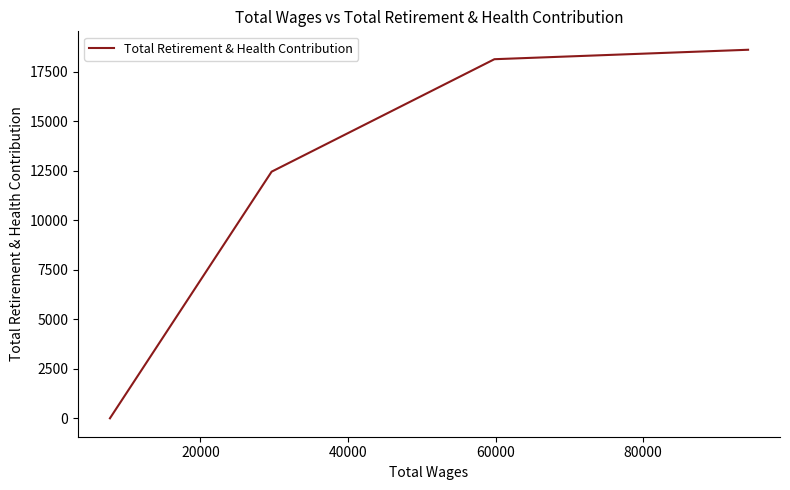

How many values are below 18130?

2